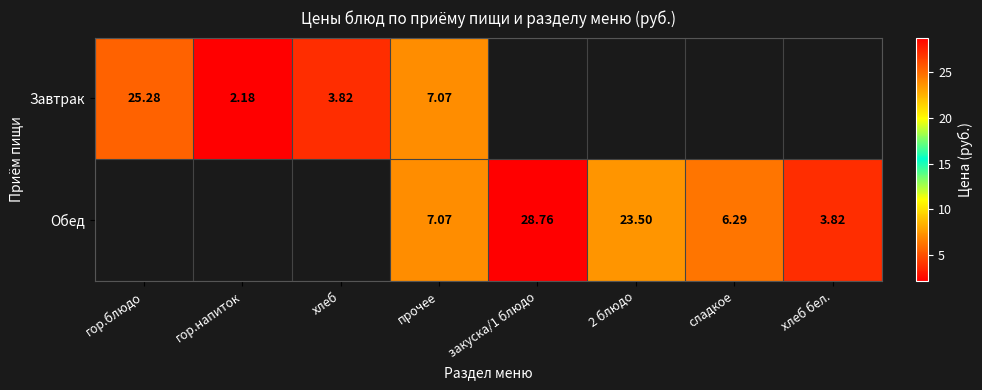

Count the Обед values in the range 23 to 24.

1